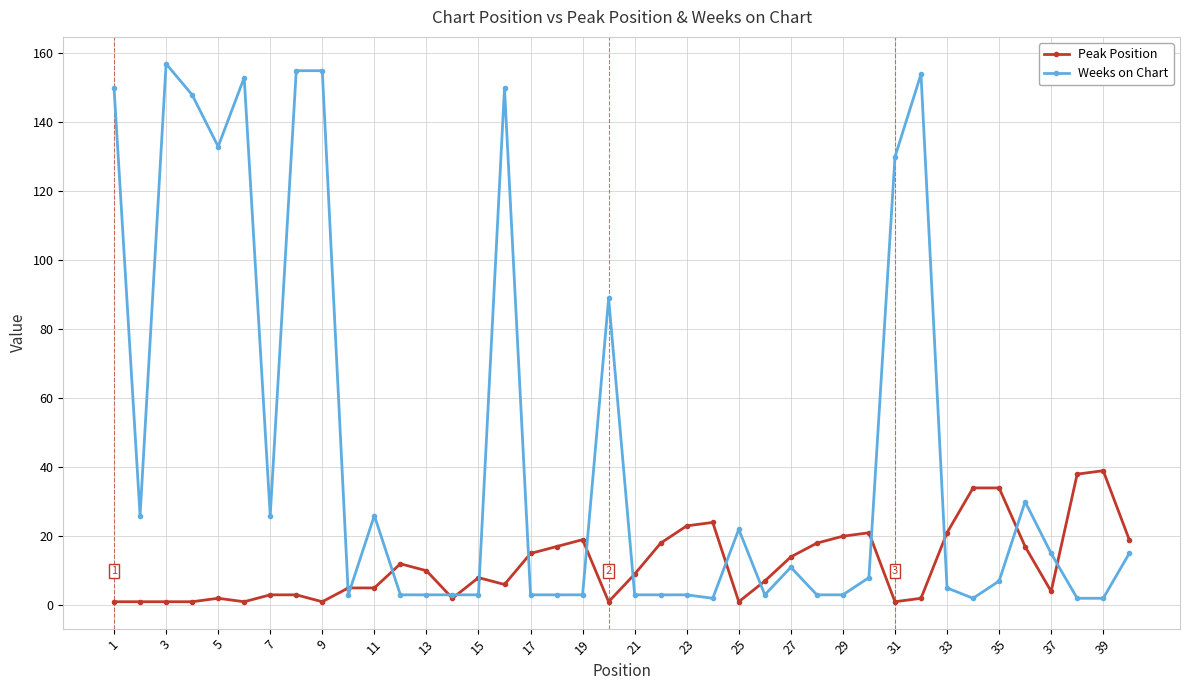

What is the difference between the second highest and second lowest values in the Weeks on Chart series?

153